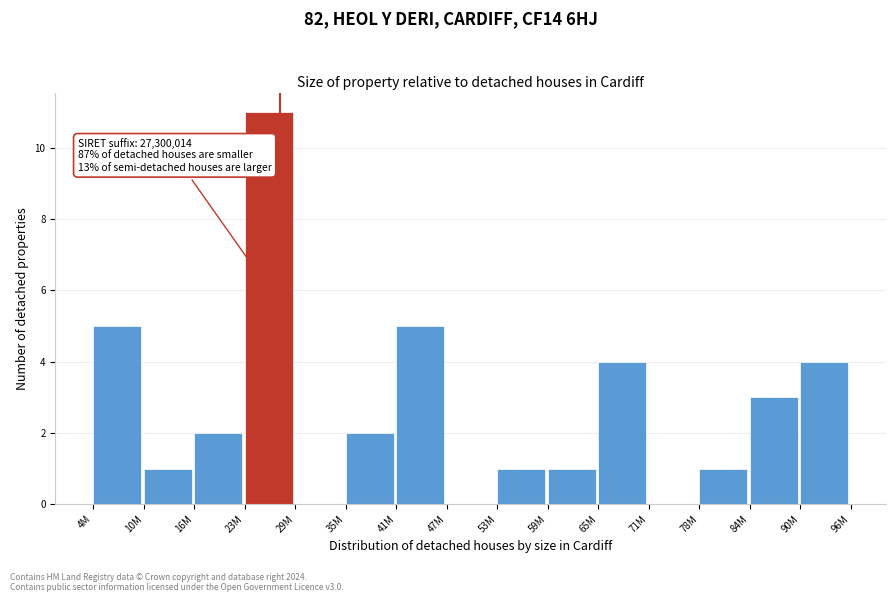

Reading left to right, what are all the values shown in this chart?

4M=5	10M=1	16M=2	23M=11	29M=0	35M=2	41M=5	47M=0	53M=1	59M=1	65M=4	71M=0	78M=1	84M=3	90M=4